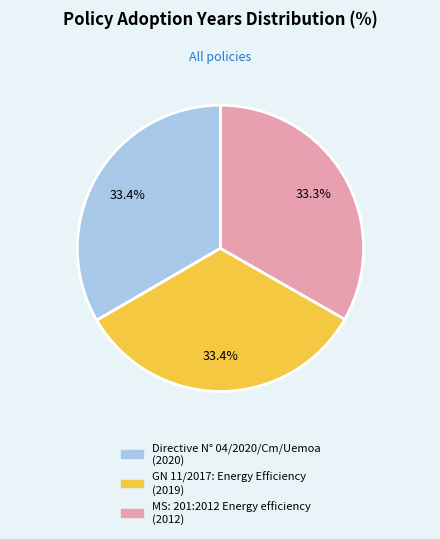

To the nearest percent, what is the average slice percentage?

33%